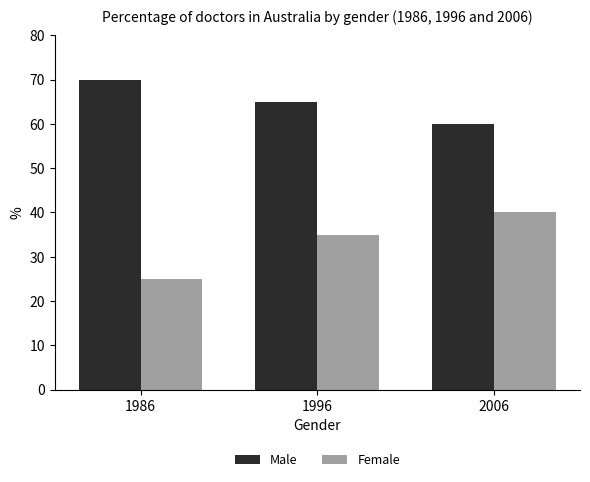

The Female series shows 16 at 1996. True or false?

False